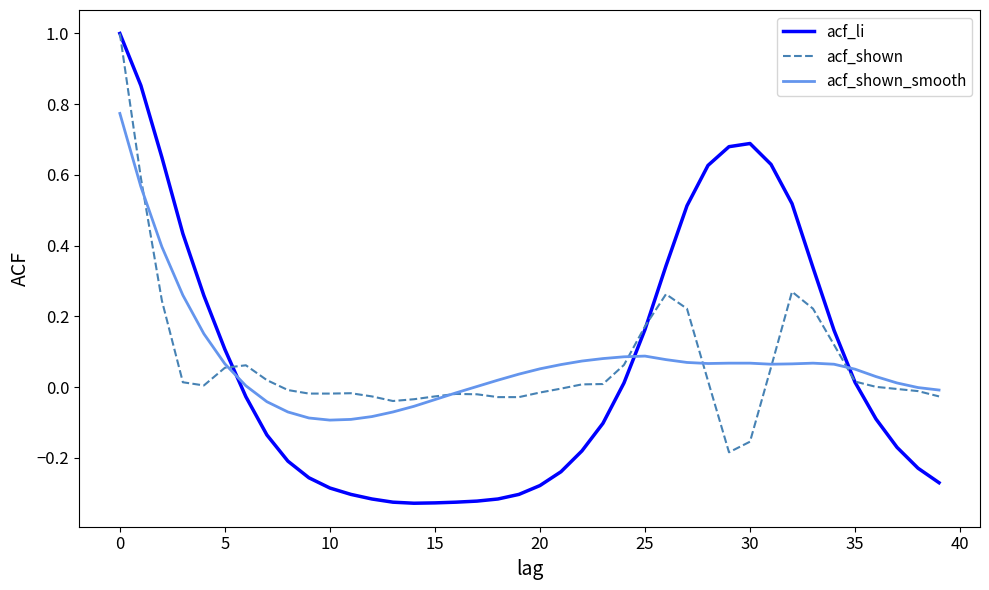

Which series has the widest spread of values?

acf_li